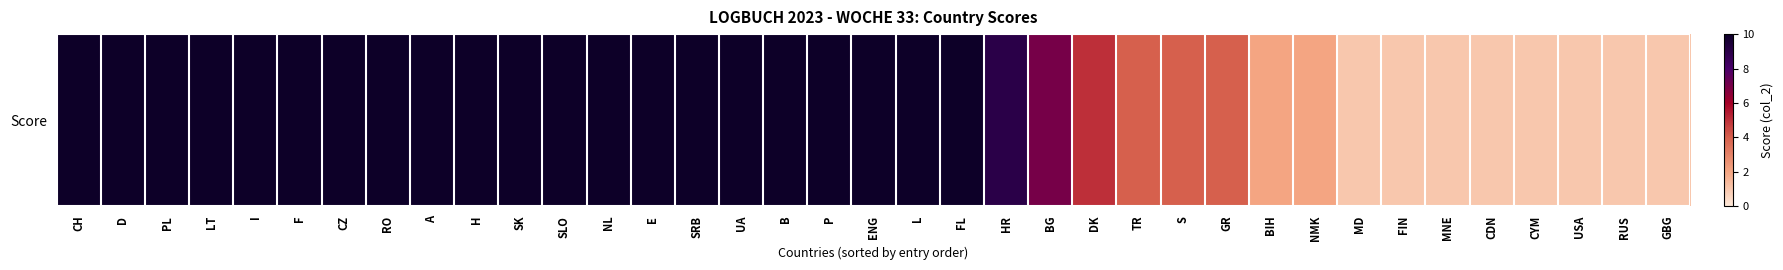

Reading left to right, what are all the values shown in this chart?

10	10	10	10	10	10	10	10	10	10	10	10	10	10	10	10	10	10	10	10	10	9	7	5	4	4	4	2	2	1	1	1	1	1	1	1	1